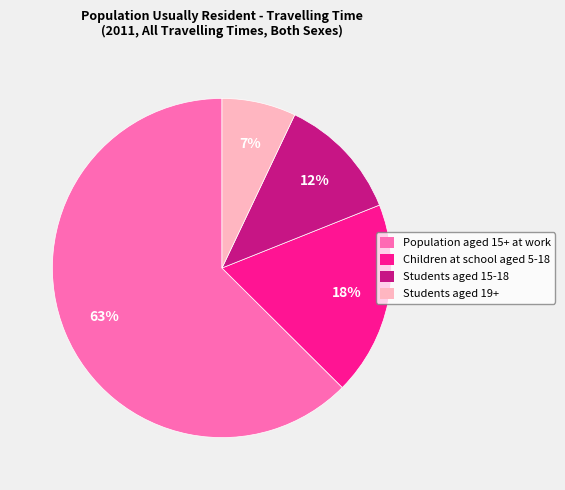

How many slices are in this pie chart?

4